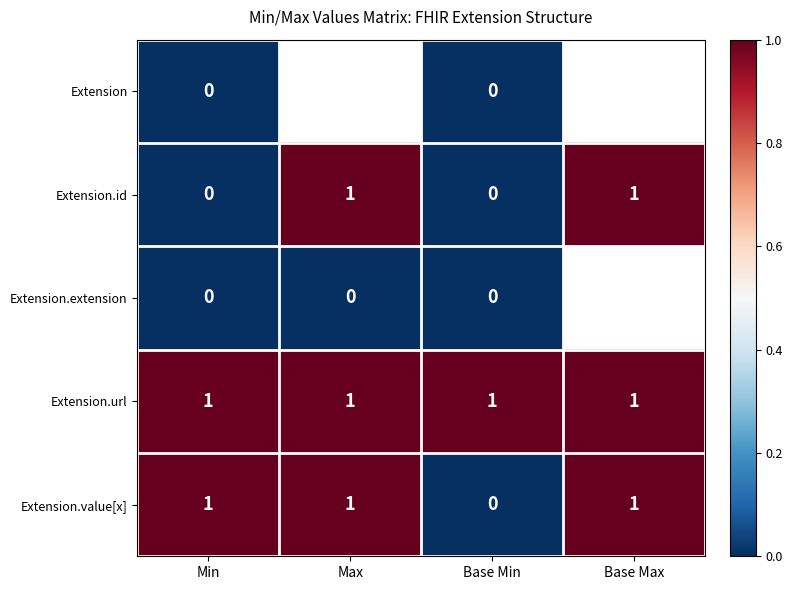

Is the value of Extension.id at Base Min greater than the value of Extension.url at Base Max?

No